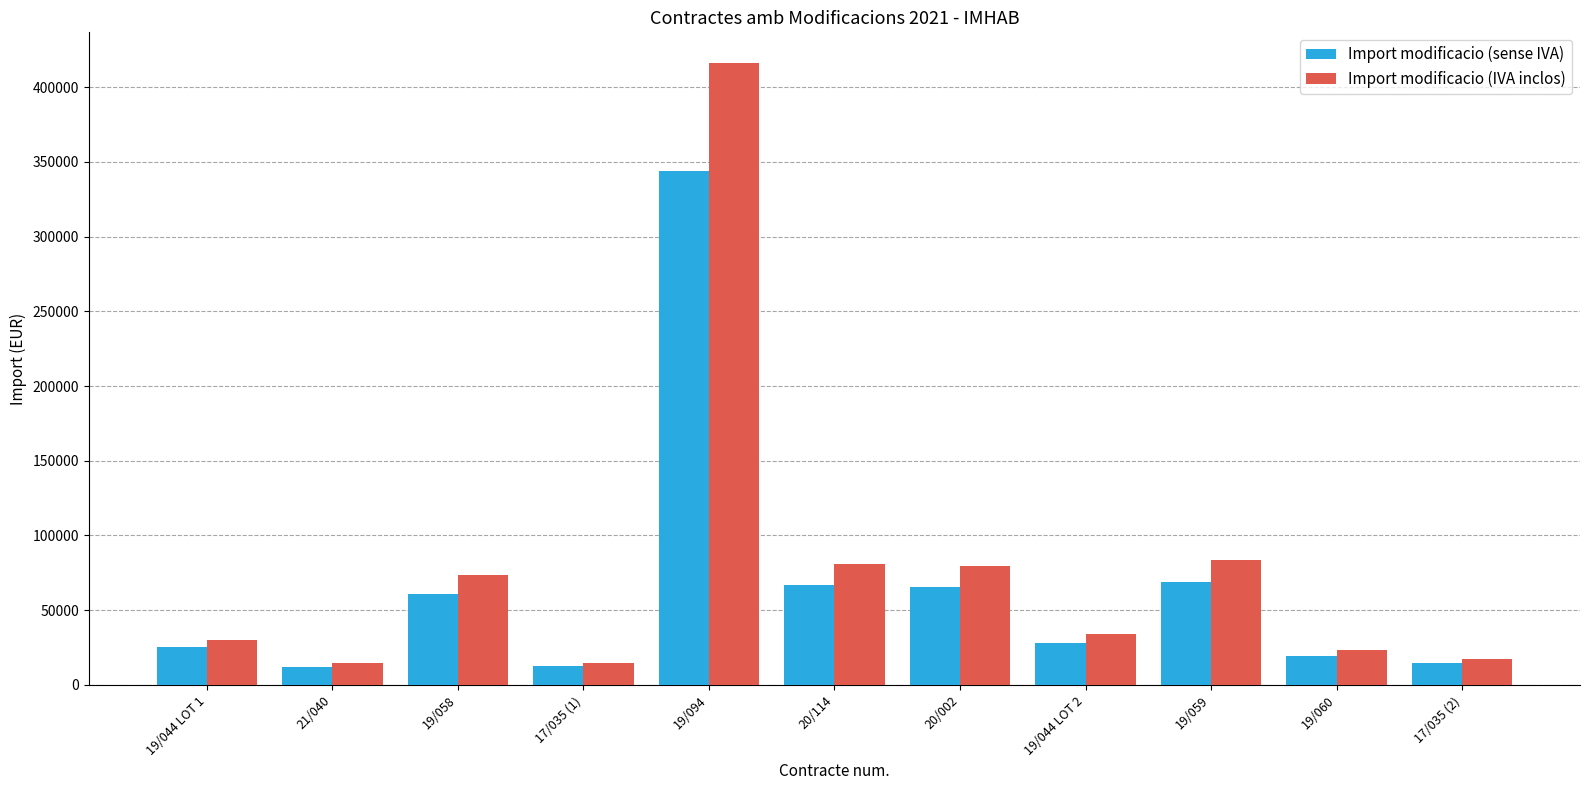

Which series has the largest range (max minus min)?

Import modificacio (IVA inclos)